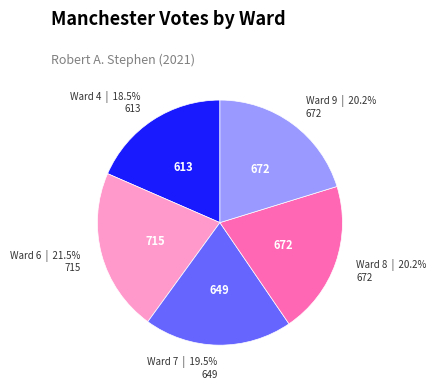

Between Ward 8 and Ward 7, which is larger?

Ward 8